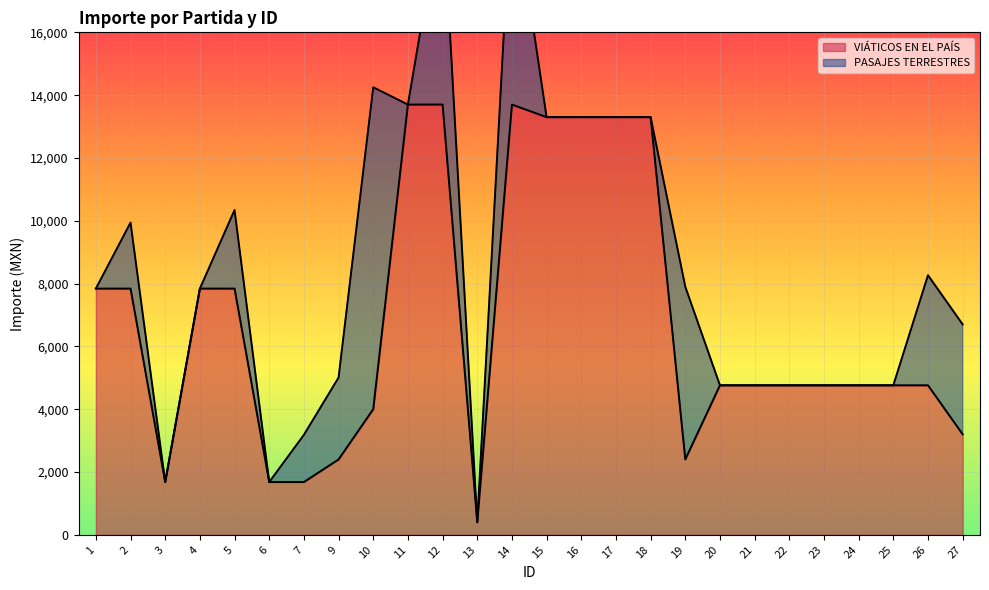

How many categories are shown in the chart?

26